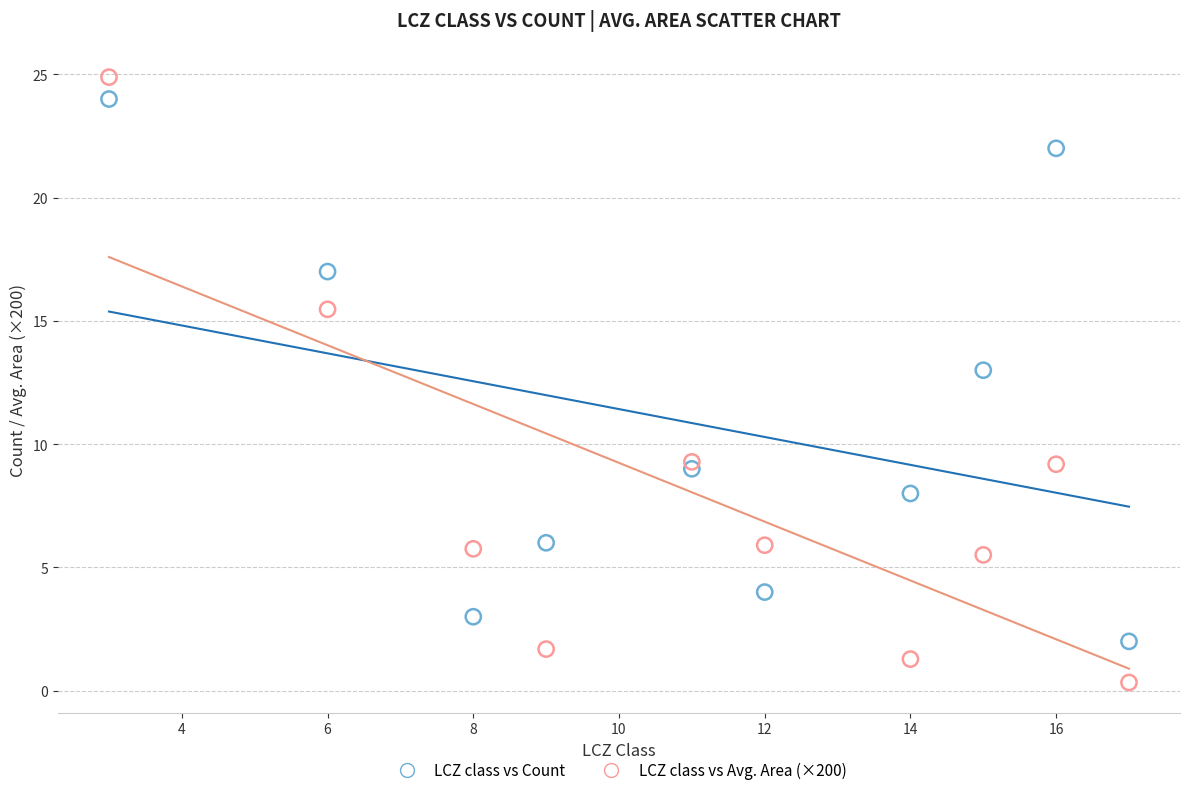

Which series reaches the minimum Y coordinate?

LCZ class vs Avg. Area (×200)